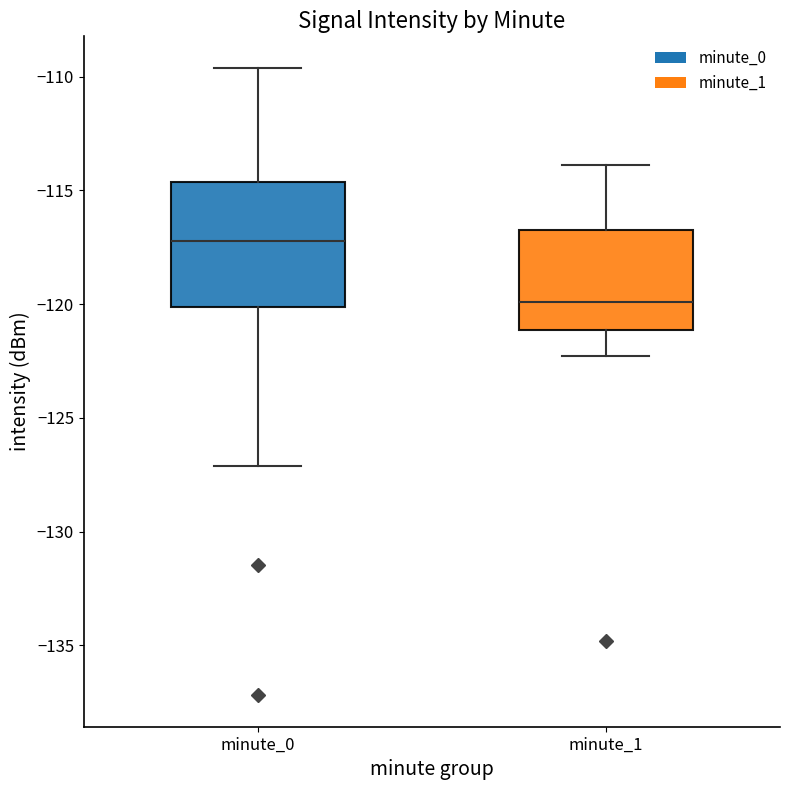

Which box has the highest median line?

minute_0